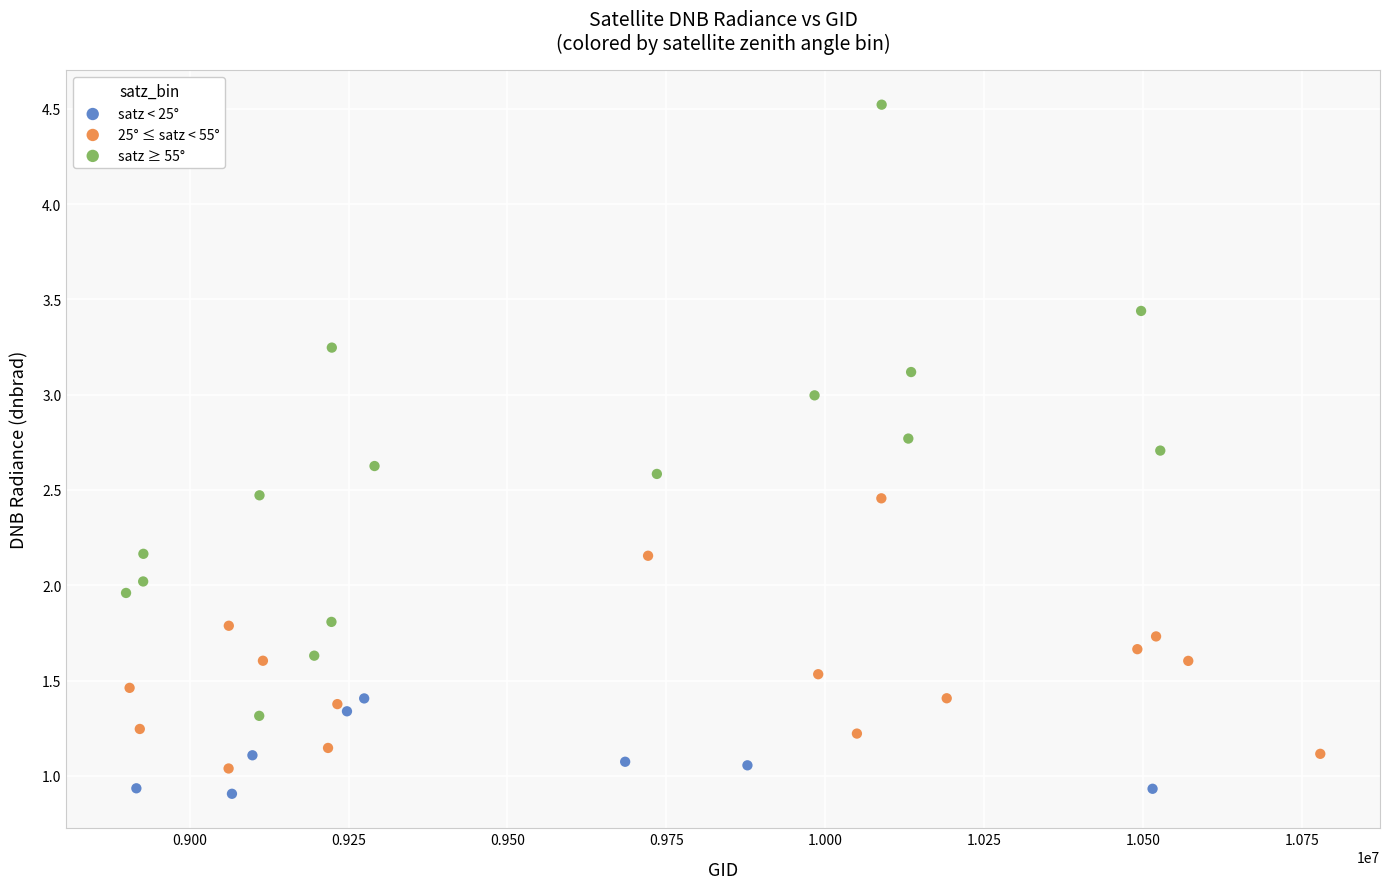

Which series contains the highest Y value?

satz ≥ 55°